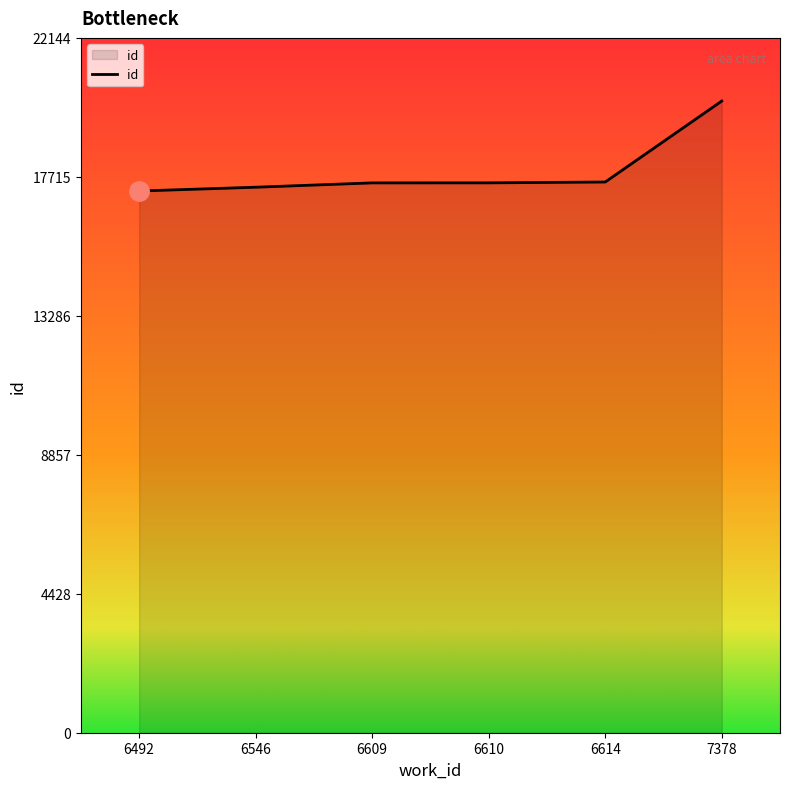

True or false: there are more than 2 points higher than both neighbors.

False